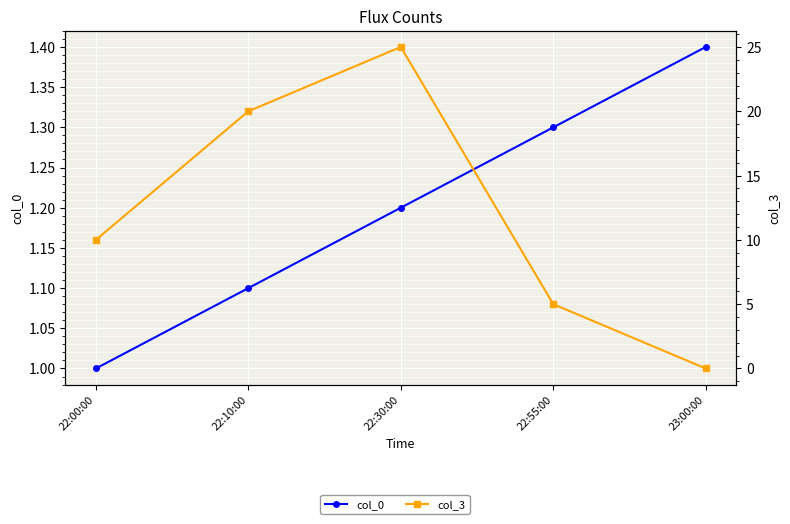

Which series changed the most between 22:30:00 and 23:00:00?

col_3